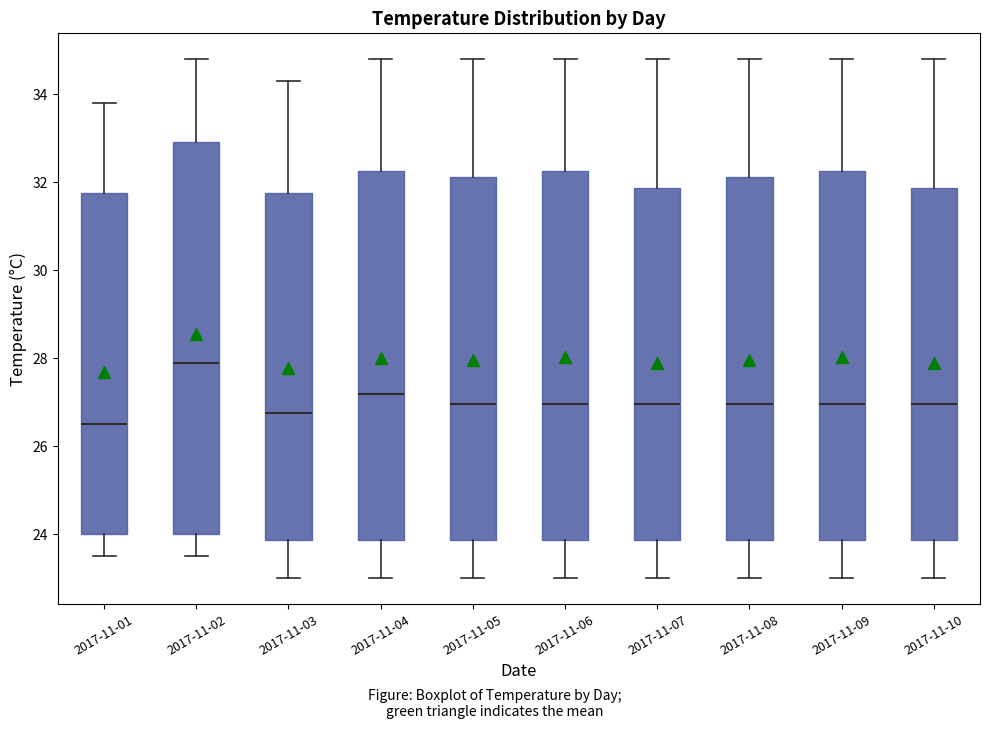

Reading left to right, transcribe this box plot: for each box, give where its median line is, the range the box spans, and where its two whiskers end, as read against the y-axis. The values are not printed on the chart, so give them approximately, as read against the axis.

2017-11-01: median 26.6, box 24.0 to 31.8, whiskers 23.6 to 33.8
2017-11-02: median 28.0, box 24.0 to 33.0, whiskers 23.6 to 34.8
2017-11-03: median 26.8, box 23.8 to 31.8, whiskers 23.0 to 34.4
2017-11-04: median 27.2, box 23.8 to 32.2, whiskers 23.0 to 34.8
2017-11-05: median 27.0, box 23.8 to 32.2, whiskers 23.0 to 34.8
2017-11-06: median 27.0, box 23.8 to 32.2, whiskers 23.0 to 34.8
2017-11-07: median 27.0, box 23.8 to 31.8, whiskers 23.0 to 34.8
2017-11-08: median 27.0, box 23.8 to 32.2, whiskers 23.0 to 34.8
2017-11-09: median 27.0, box 23.8 to 32.2, whiskers 23.0 to 34.8
2017-11-10: median 27.0, box 23.8 to 31.8, whiskers 23.0 to 34.8